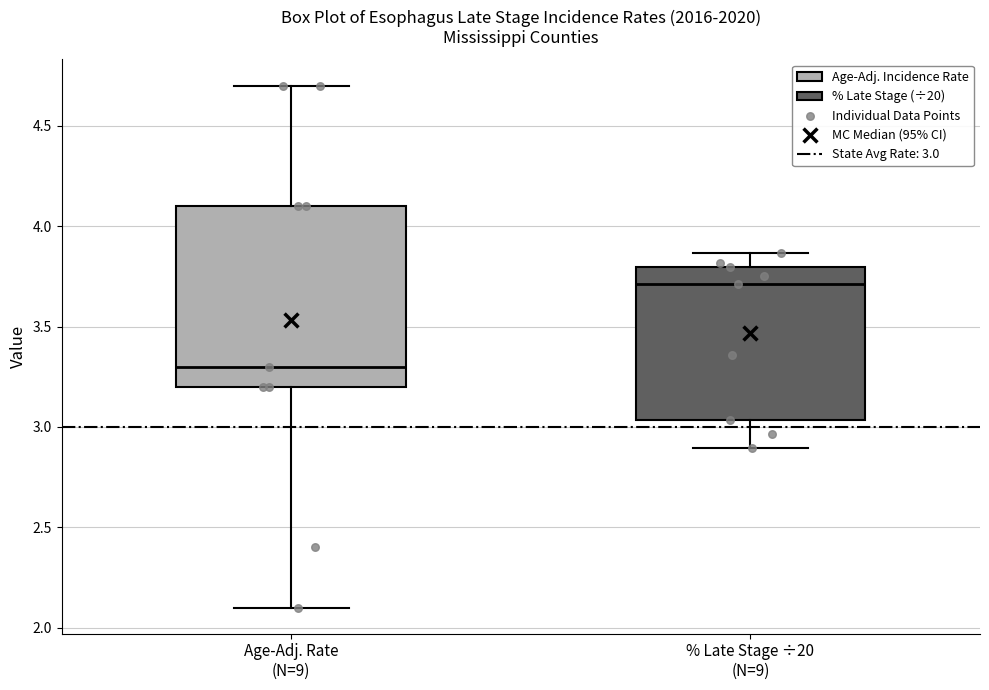

Which box has the lowest median line?

Age-Adj. Rate (N=9)